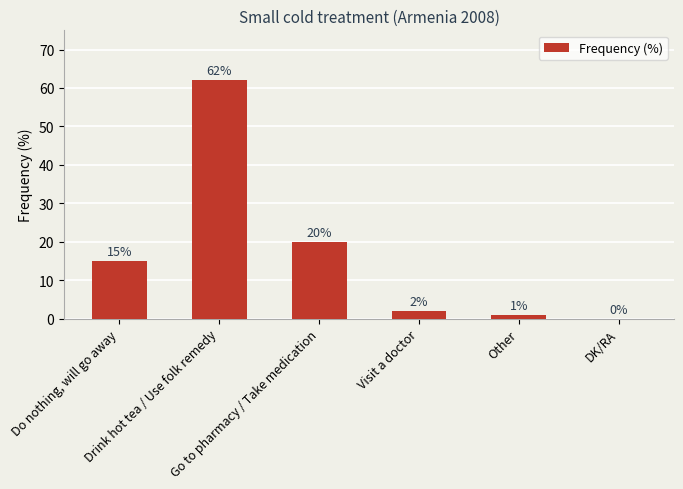

Does the chart contain stacked bars?

No